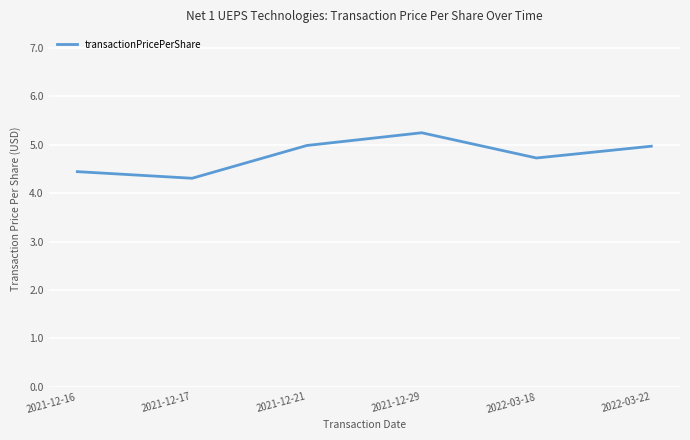

Which category has the highest value across all series?

2021-12-29